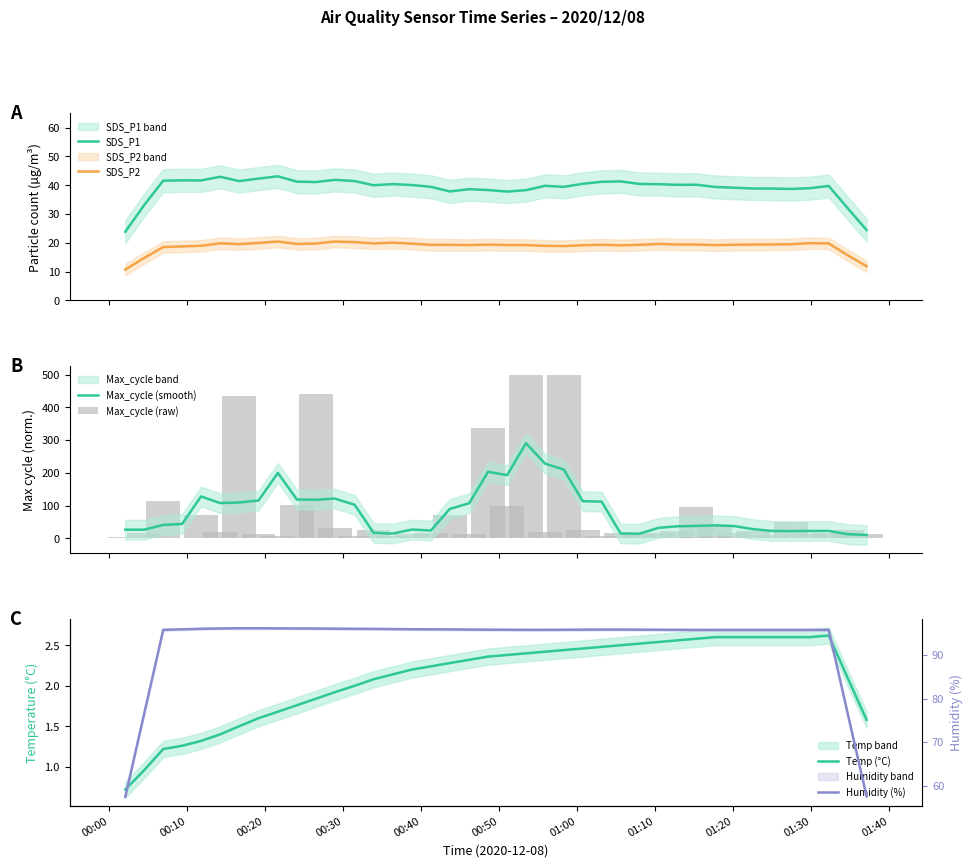

What is the maximum value for SDS_P2?

20.5